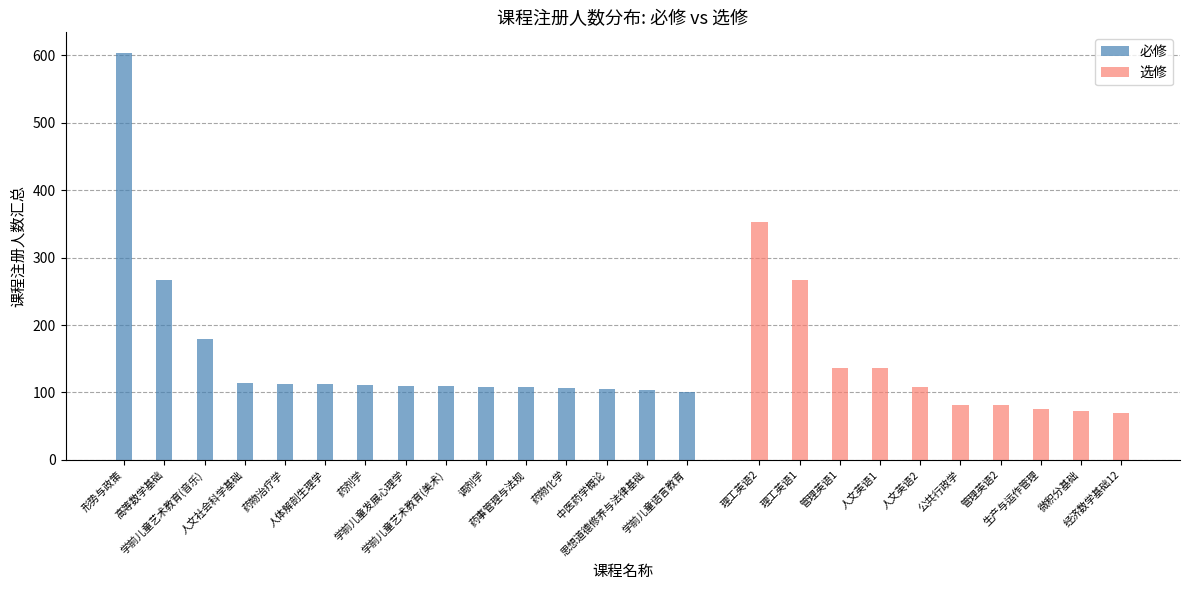

What is the value of the 2nd bar from the left?

267